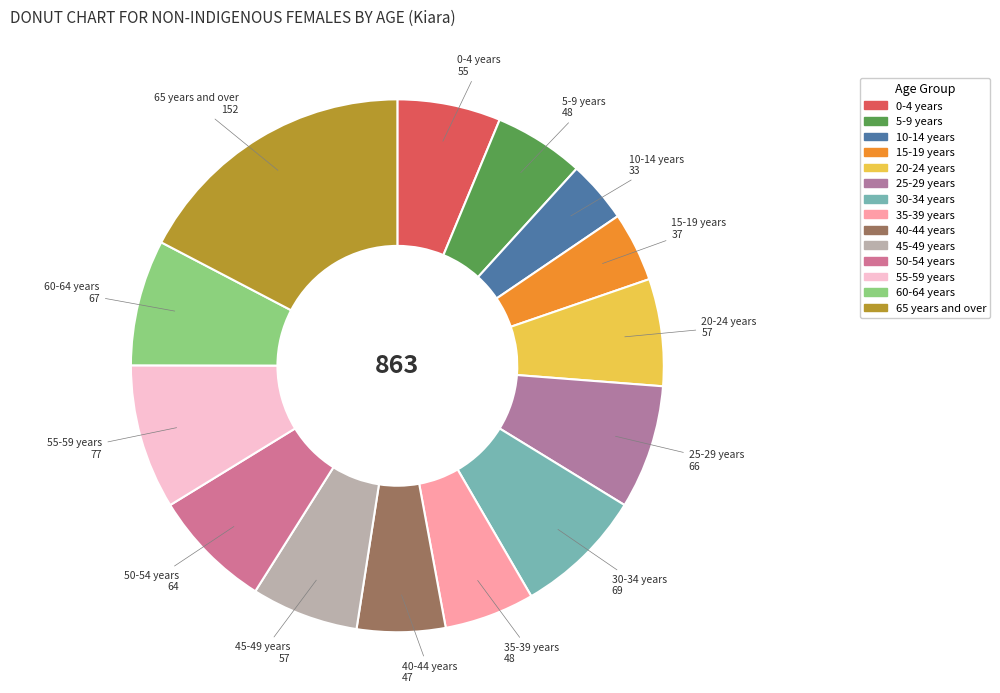

Count the number of slices in the pie.

14